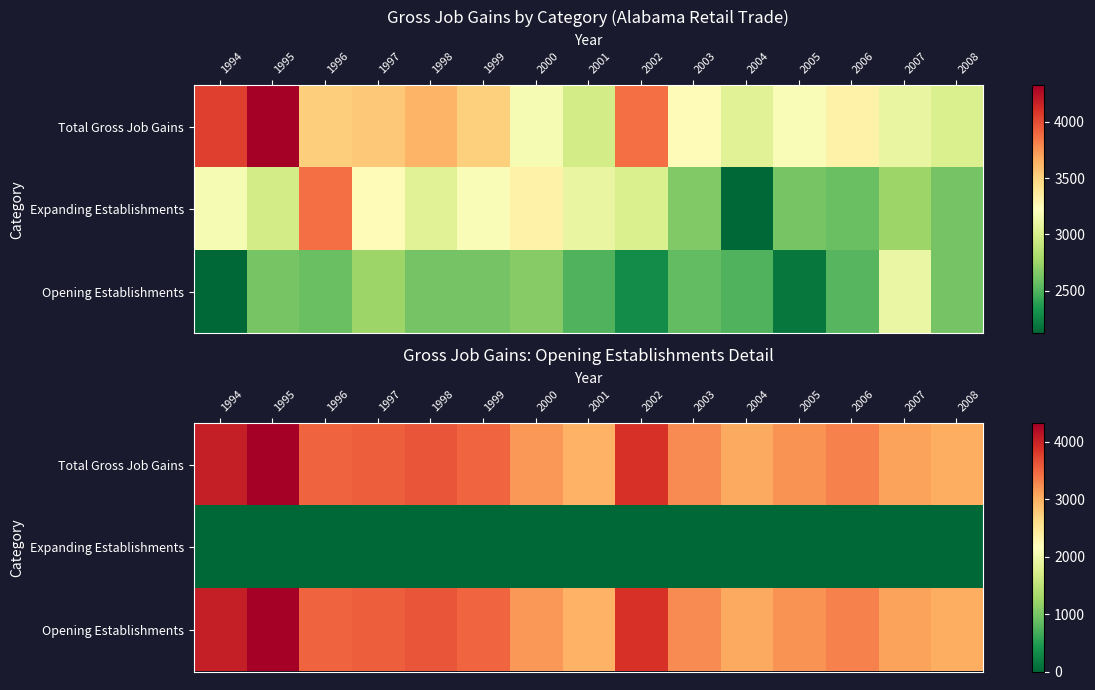

The value of Total Gross Job Gains at 1997 is 2369. True or false?

False